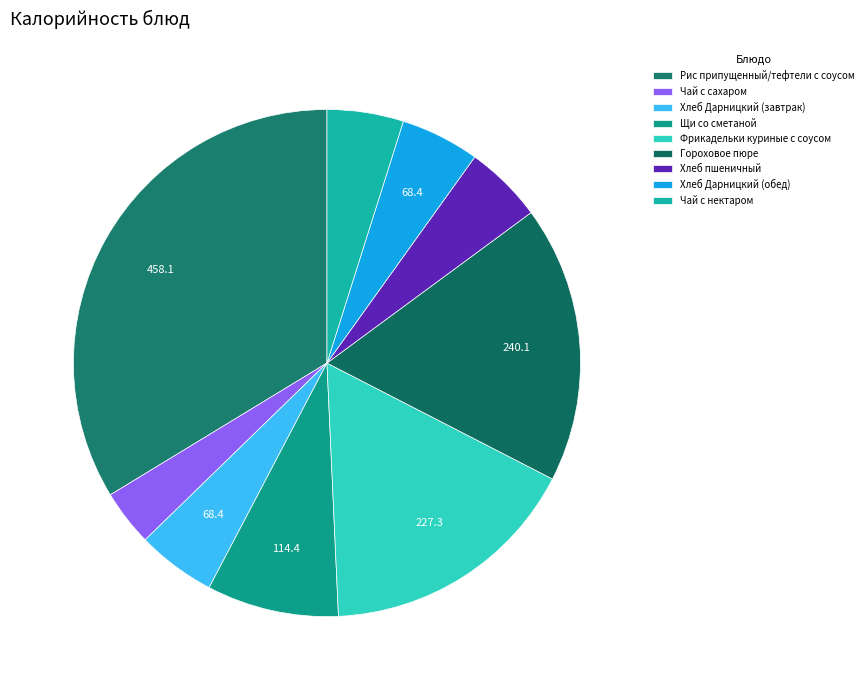

Count the number of slices in the pie.

9